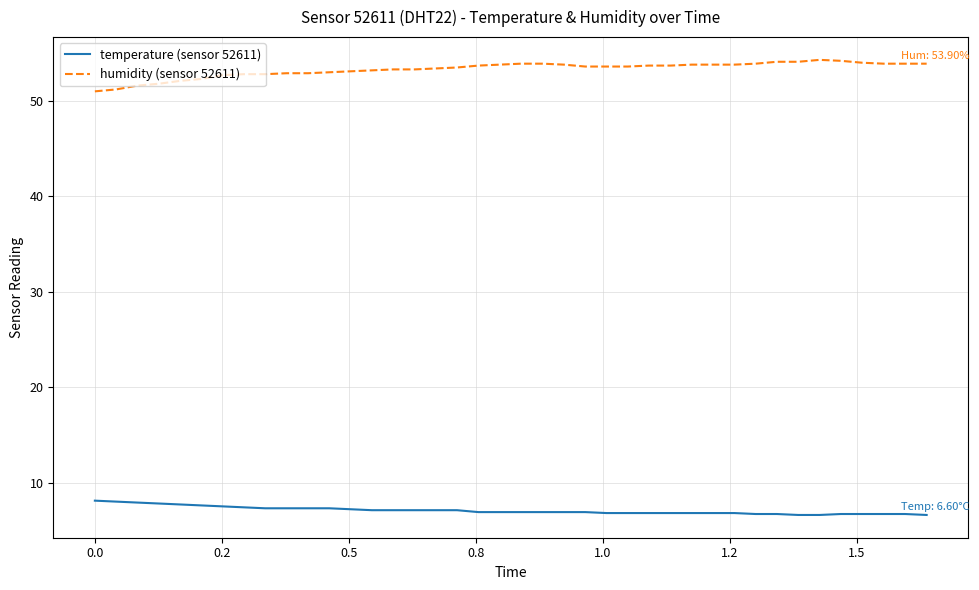

True or false: humidity (sensor 52611) and temperature (sensor 52611) cross at least once.

False